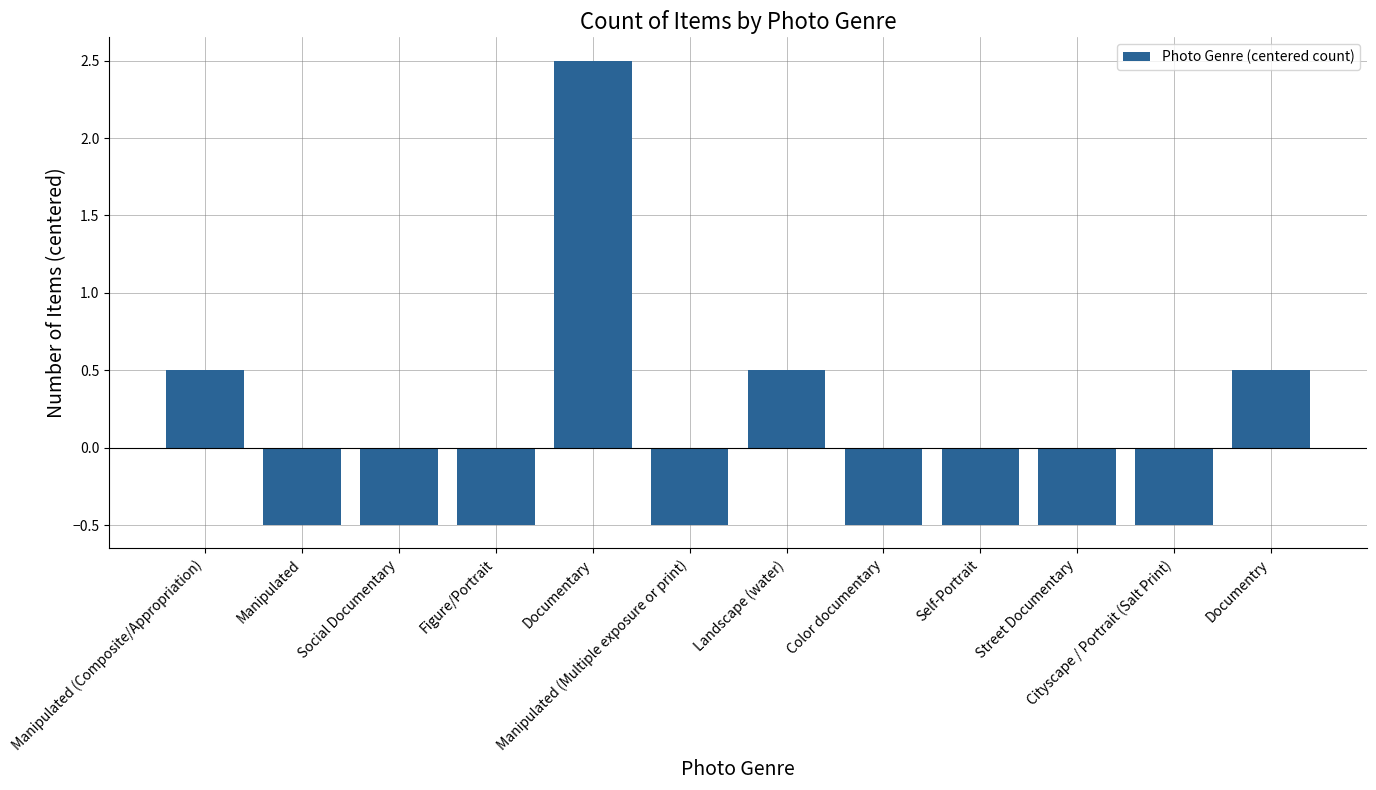

What is the greatest value displayed?

2.5